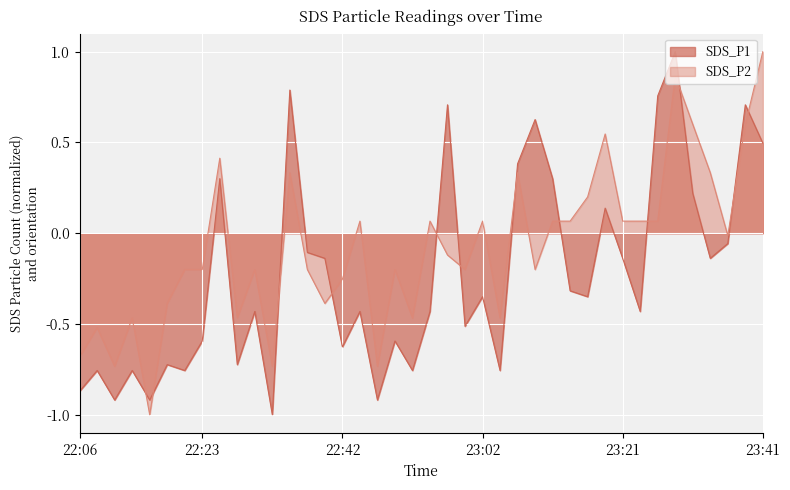

In SDS_P2, how many points are lower than both neighbors (excluding endpoints)?

11